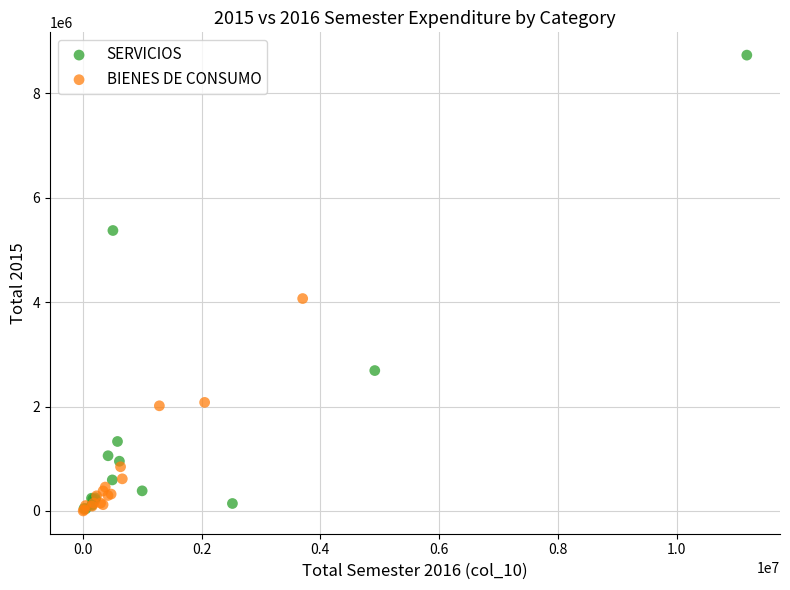

Which series has the widest spread of Y values?

SERVICIOS